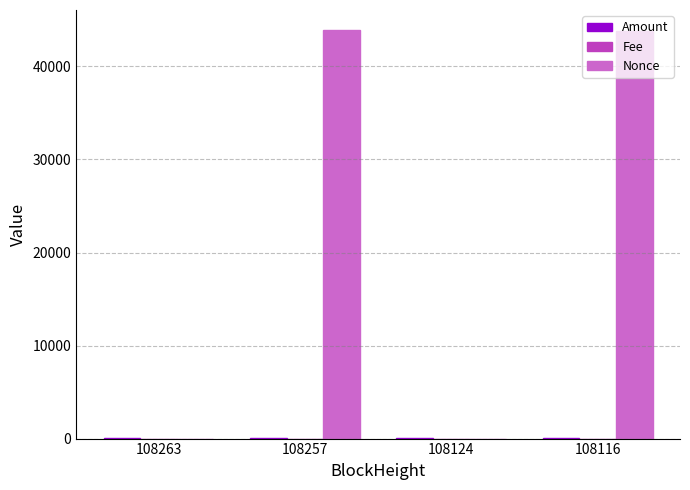

What is the greatest value displayed?

43872.0